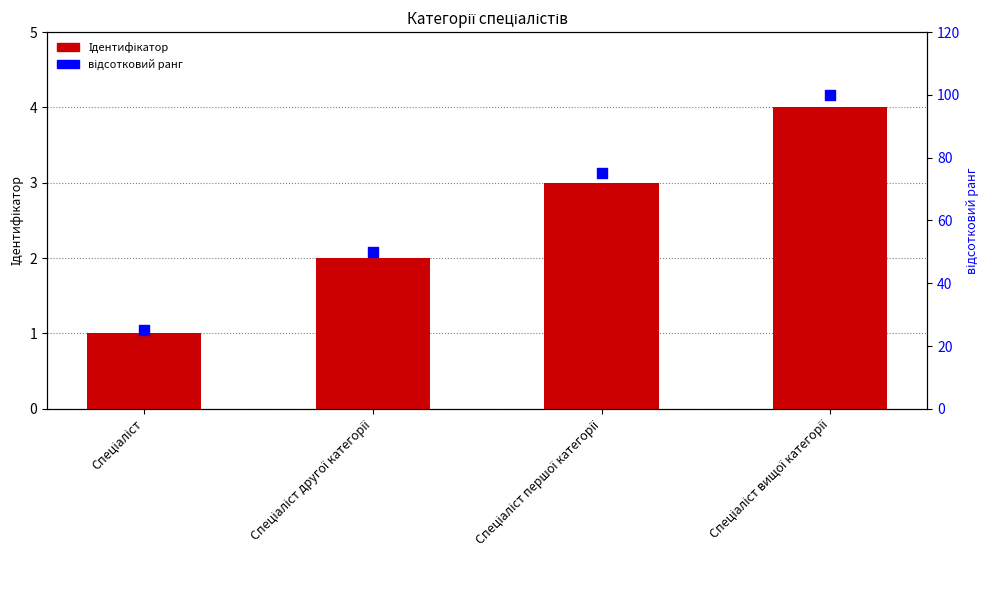

Which series contains the lowest Y value?

Ідентифікатор